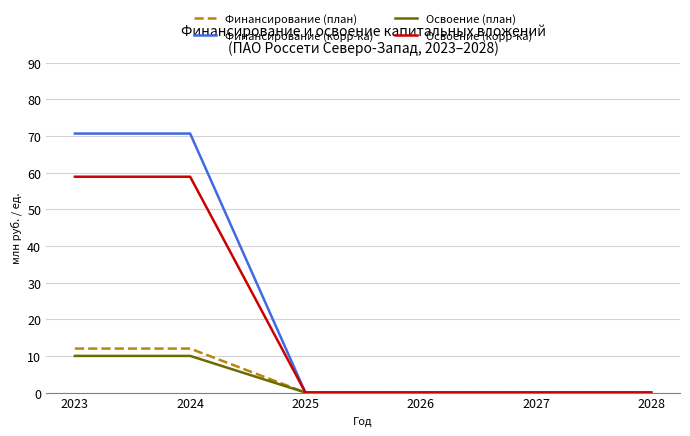

True or false: Освоение (корр-ка) has more than 2 interior local peaks.

False